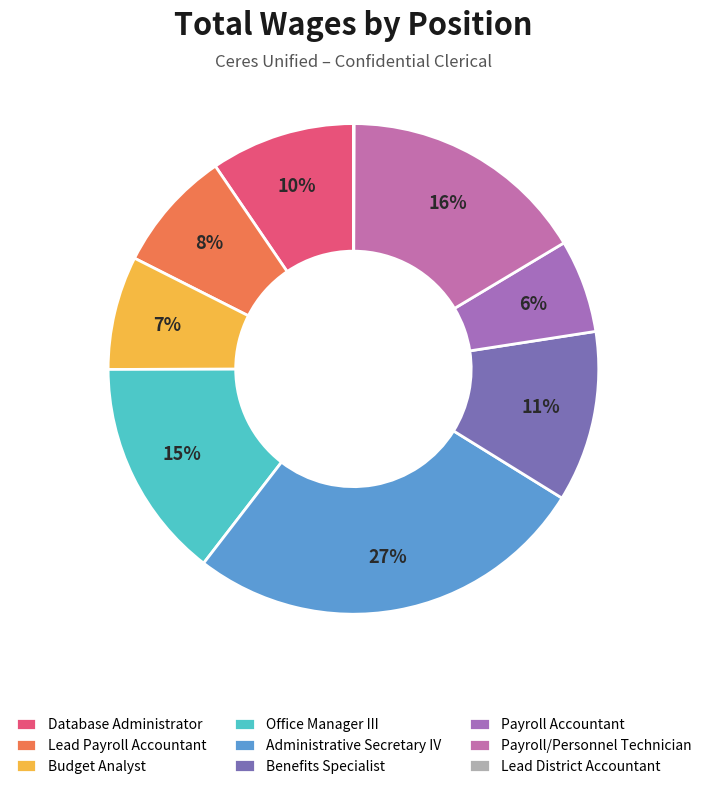

To the nearest percent, what is the combined percentage of Office Manager III and Payroll/Personnel Technician?

31%